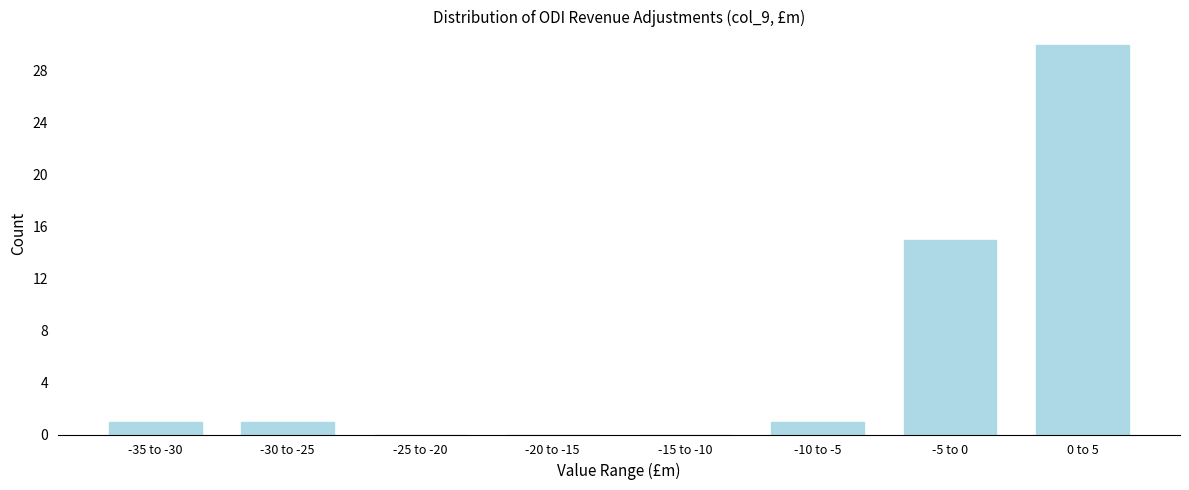

Reading left to right, list all the values displayed in this chart.

-35 to -30=1	-30 to -25=1	-25 to -20=0	-20 to -15=0	-15 to -10=0	-10 to -5=1	-5 to 0=15	0 to 5=30